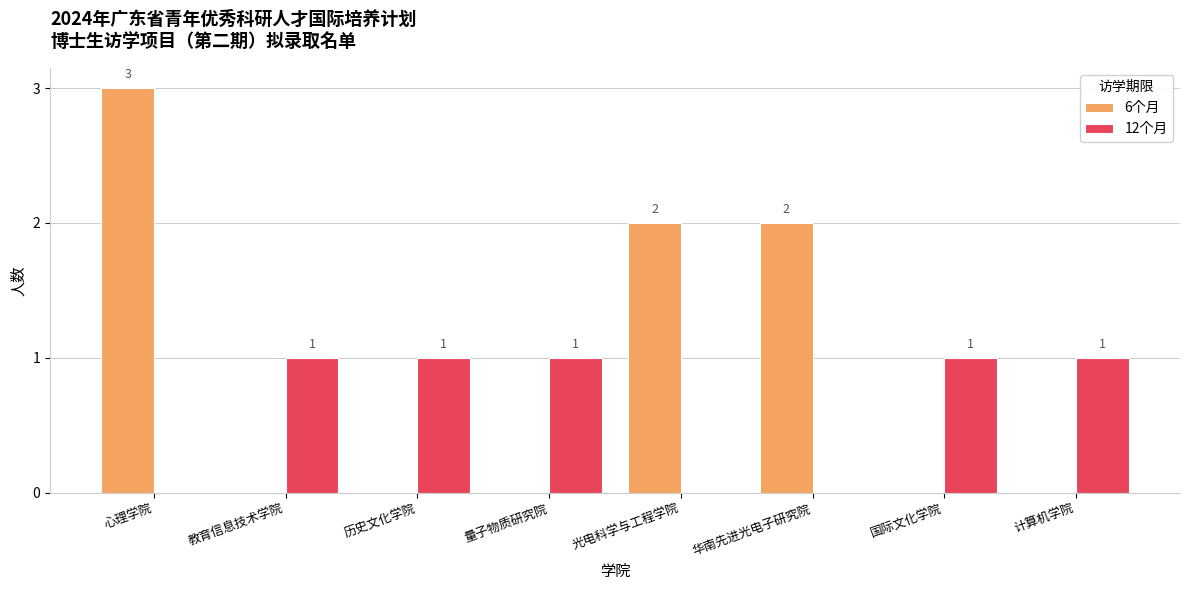

The value of 6个月 at 量子物质研究院 is 1. True or false?

False